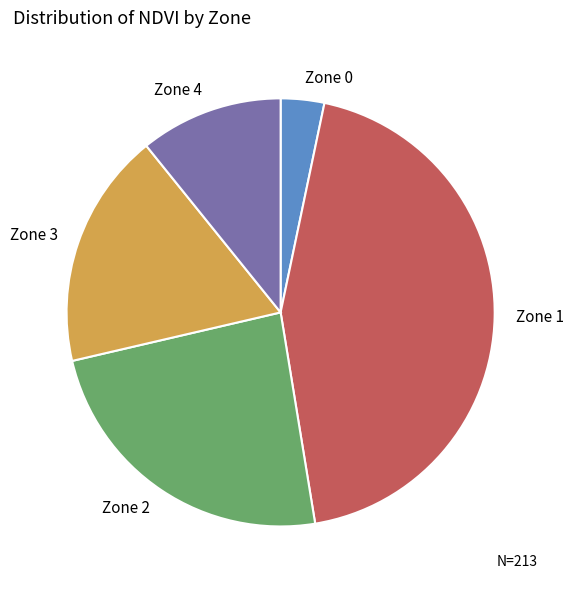

Rank the categories by value from lowest to highest.

Zone 0, Zone 4, Zone 3, Zone 2, Zone 1